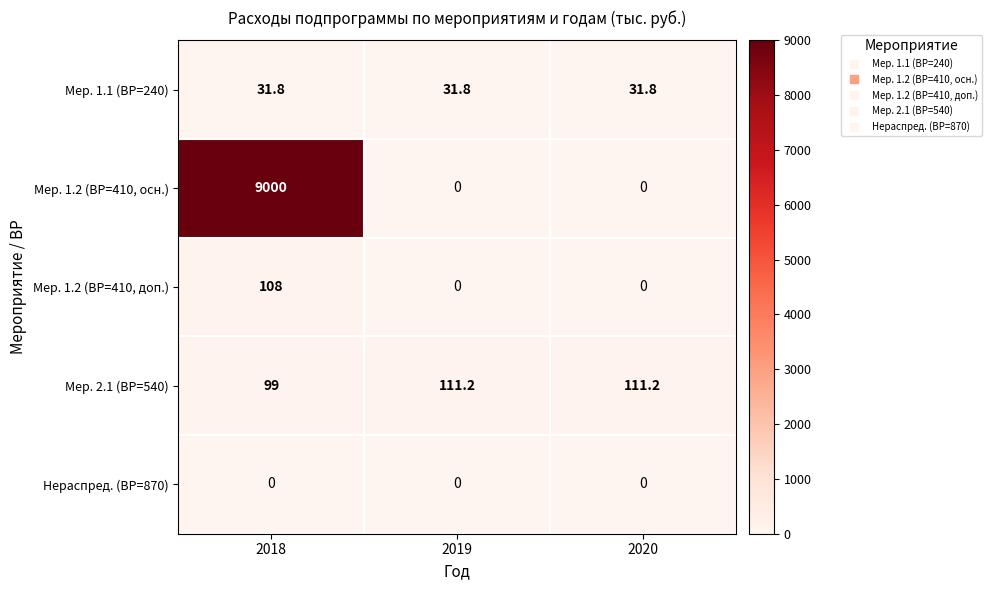

List the series in order of their peak value, lowest first.

Нераспред. (ВР=870), Мер. 1.1 (ВР=240), Мер. 1.2 (ВР=410, доп.), Мер. 2.1 (ВР=540), Мер. 1.2 (ВР=410, осн.)